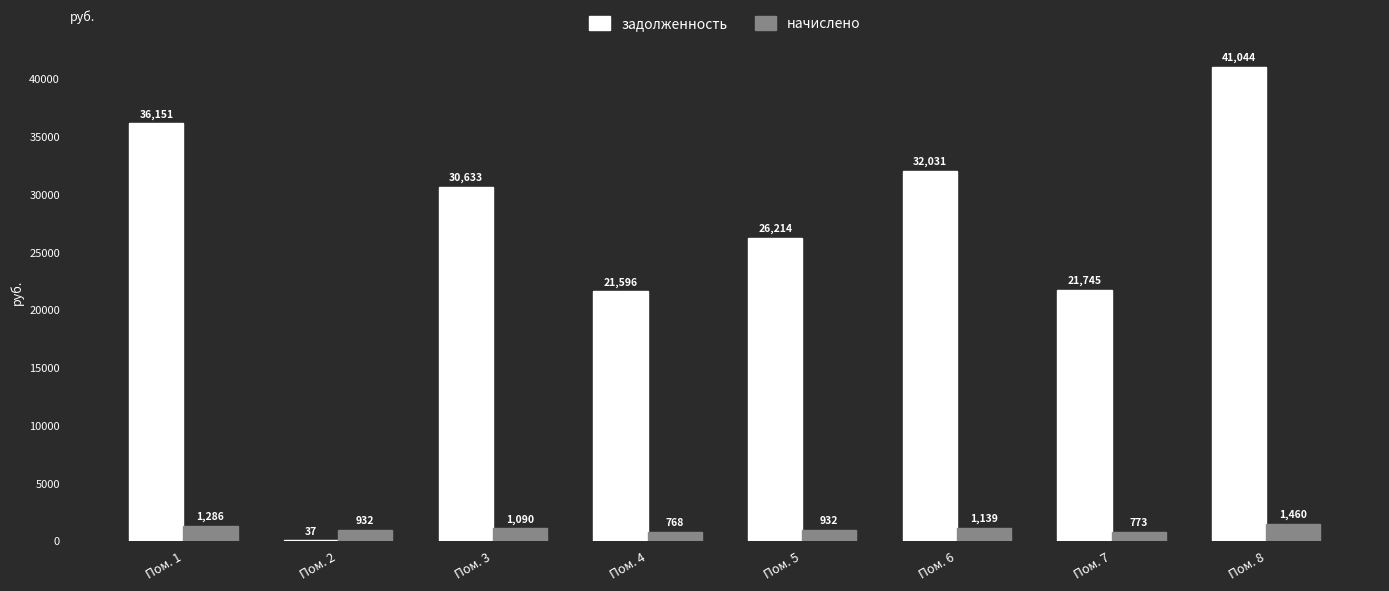

Is the value of начислено at Пом. 2 greater than the value of задолженность at Пом. 2?

Yes